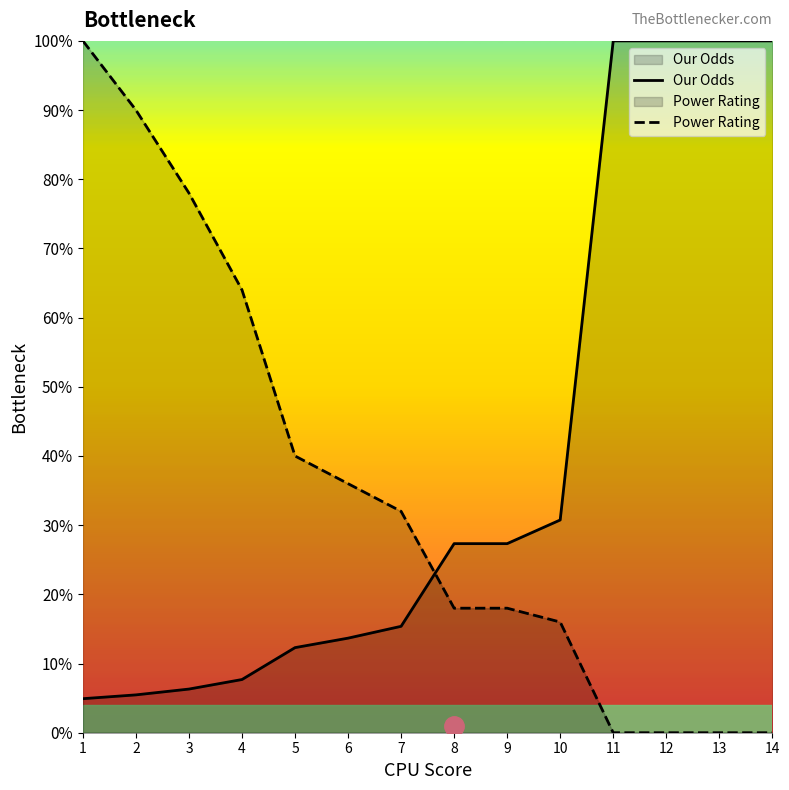

Which category has the highest value in the Our Odds series?

11